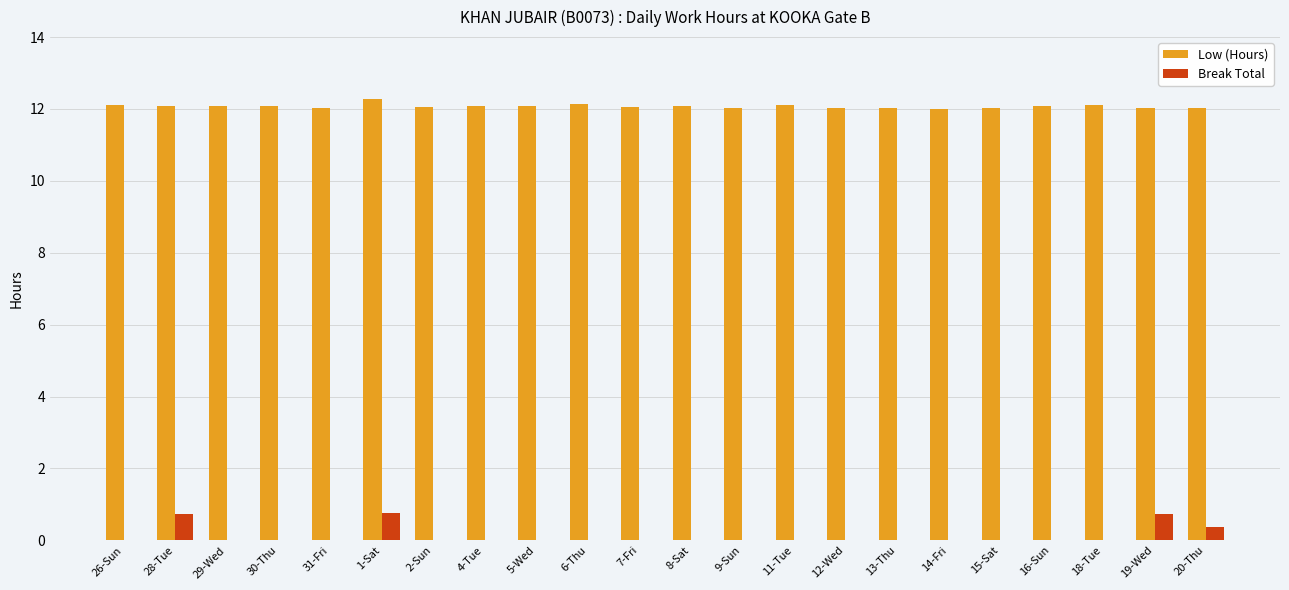

What is the sum of all Low (Hours) values?

265.6